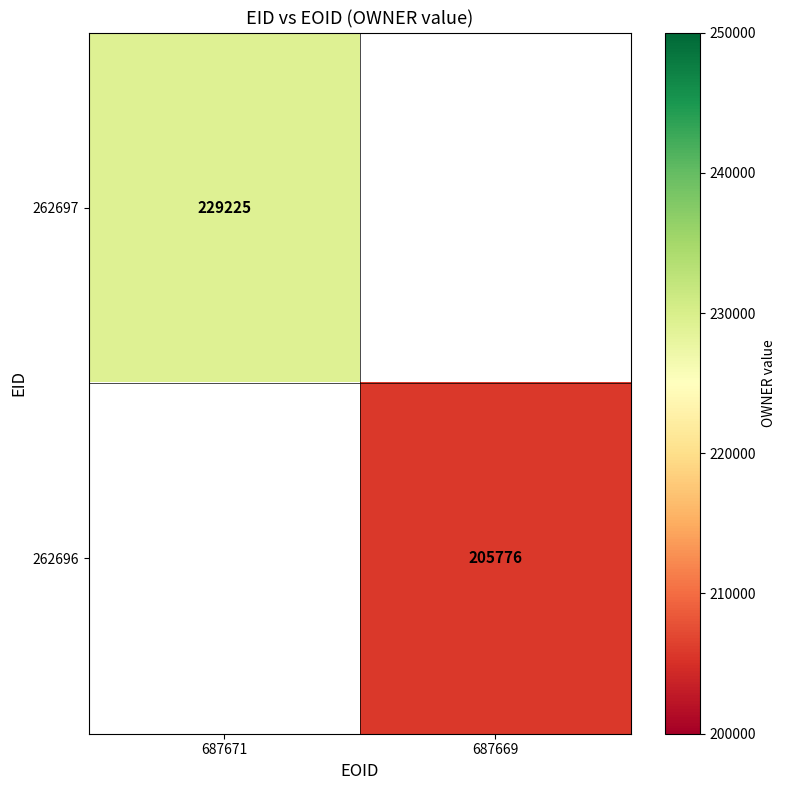

At how many categories does at least one series exceed 220094?

1